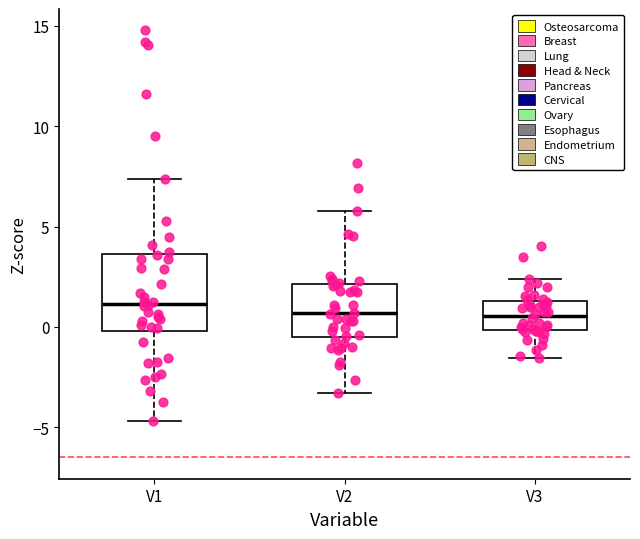

Reading left to right, transcribe this box plot: for each box, give where its median line is, the range the box spans, and where its two whiskers end, as read against the y-axis. The values are not printed on the chart, so give them approximately, as read against the axis.

V1: median 1.0, box 0.0 to 3.5, whiskers -4.5 to 7.5
V2: median 0.5, box -0.5 to 2.0, whiskers -3.5 to 6.0
V3: median 0.5, box 0.0 to 1.5, whiskers -1.5 to 2.5